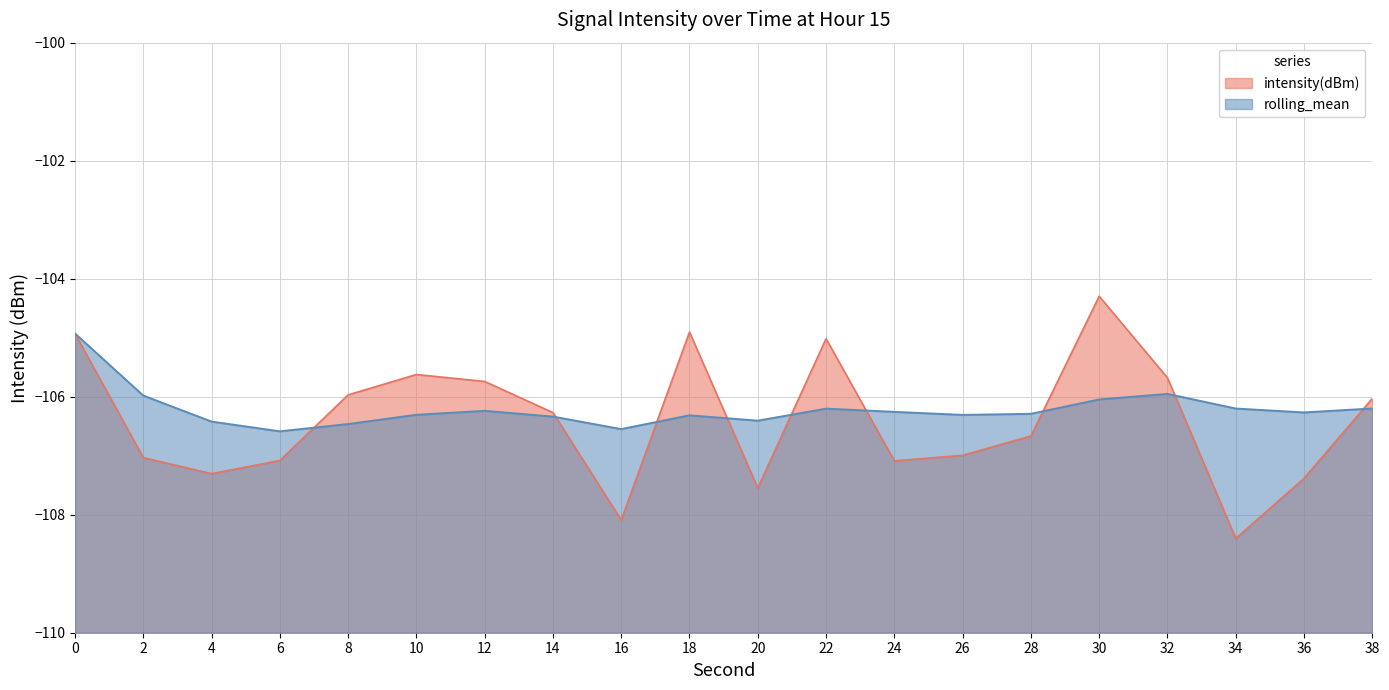

How many series are shown in this chart?

2